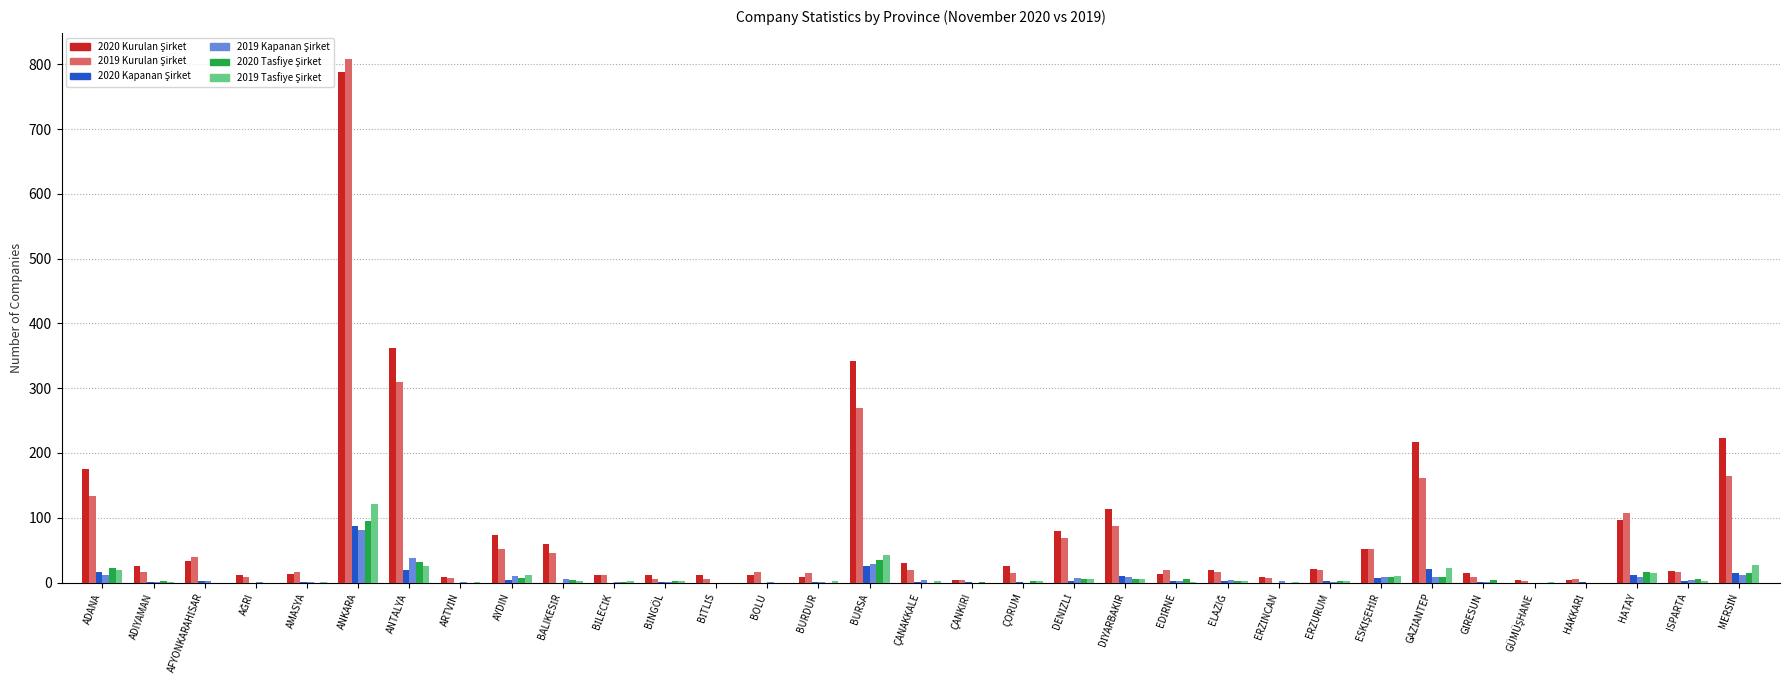

Which label corresponds to the largest value in the chart?

ANKARA